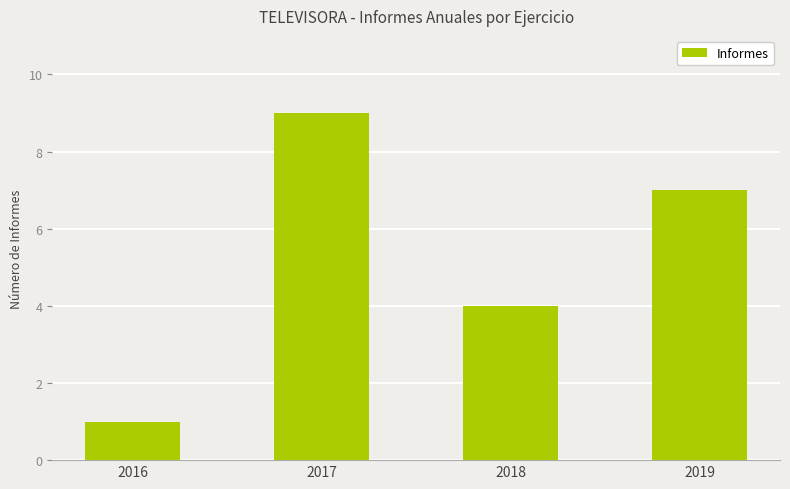

Which has a higher value, 2019 or 2017?

2017